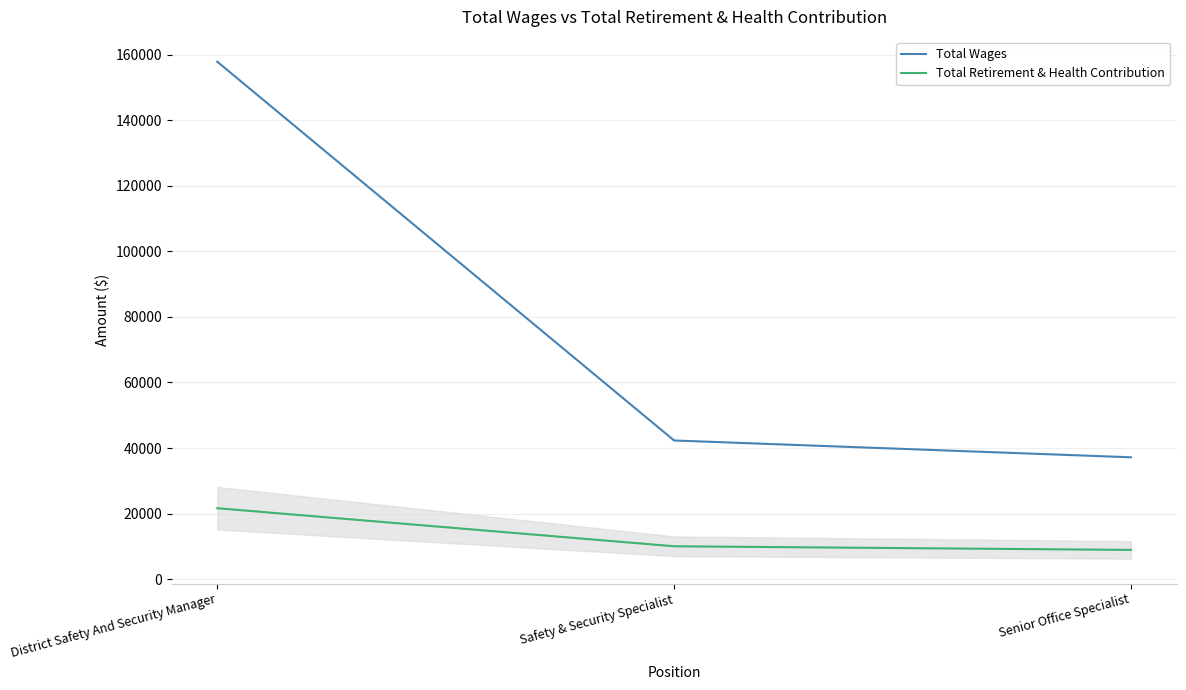

What is the difference between the highest and lowest values at District Safety And Security Manager?

136221